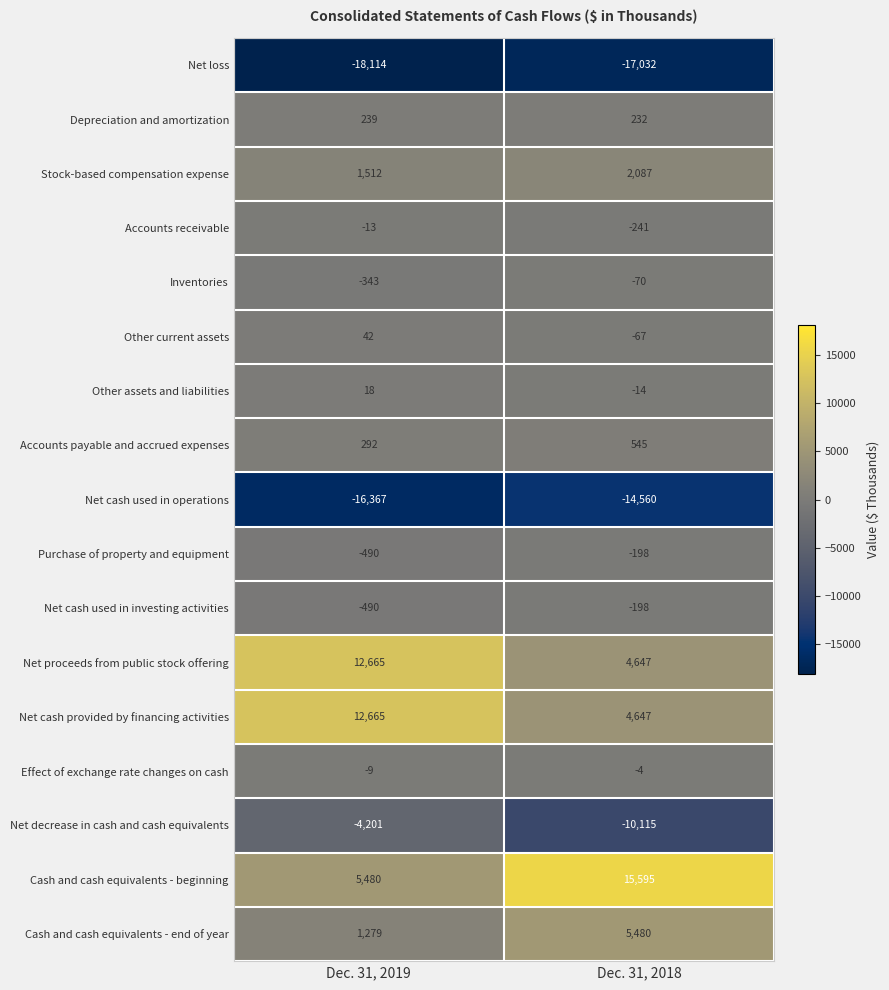

The Accounts receivable series shows -6 at Dec. 31, 2019. True or false?

False